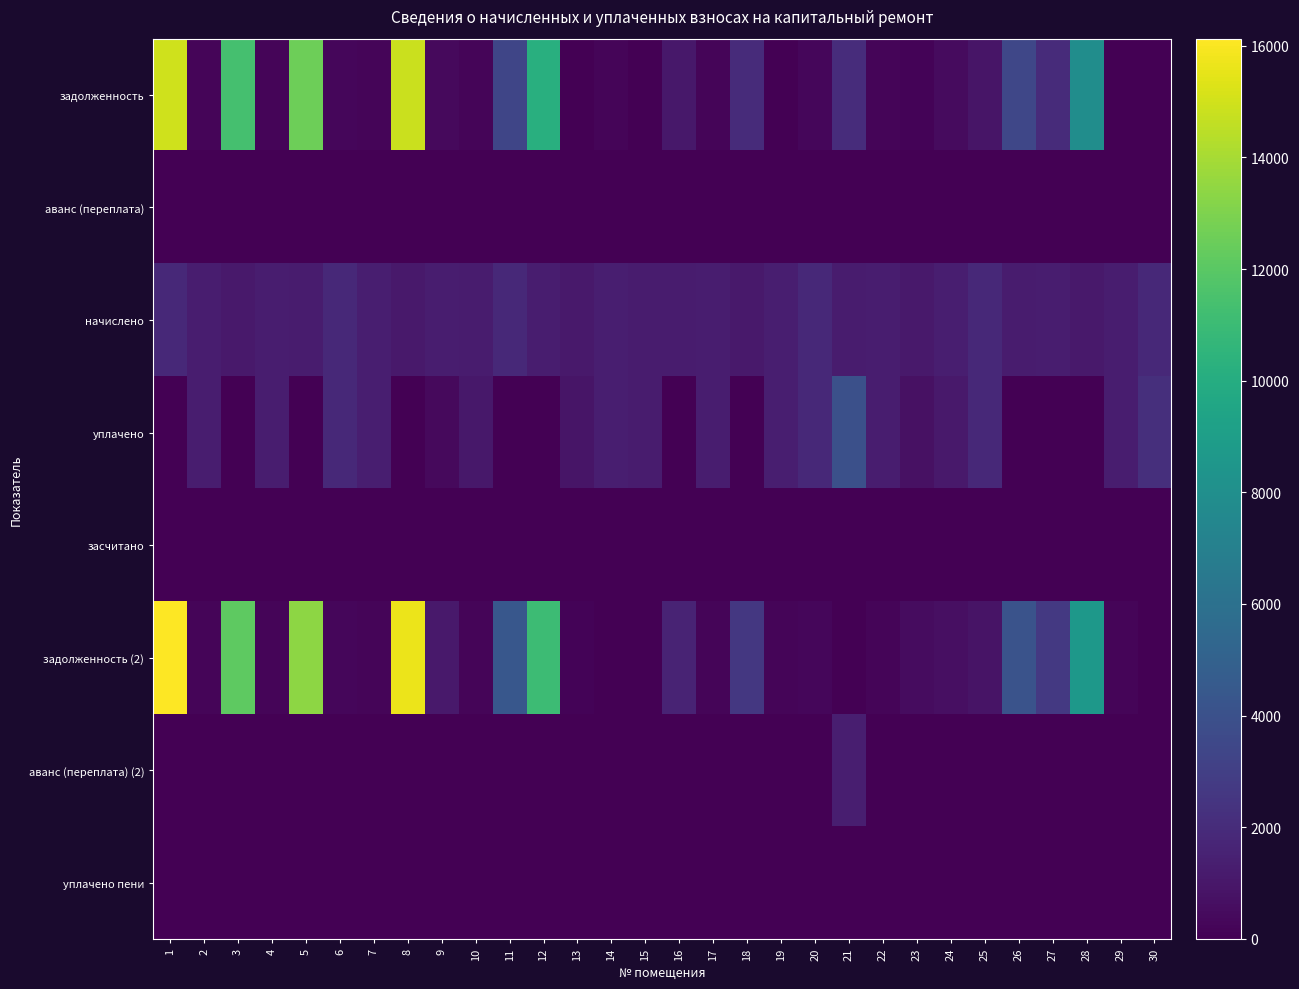

Which series has the largest range (max minus min)?

задолженность (2)